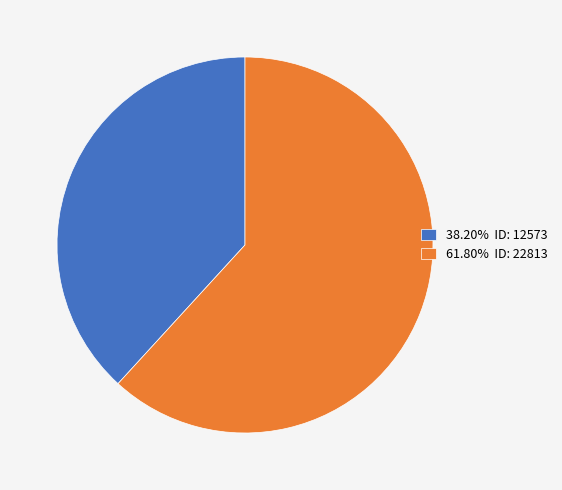

How many slices are in this pie chart?

2